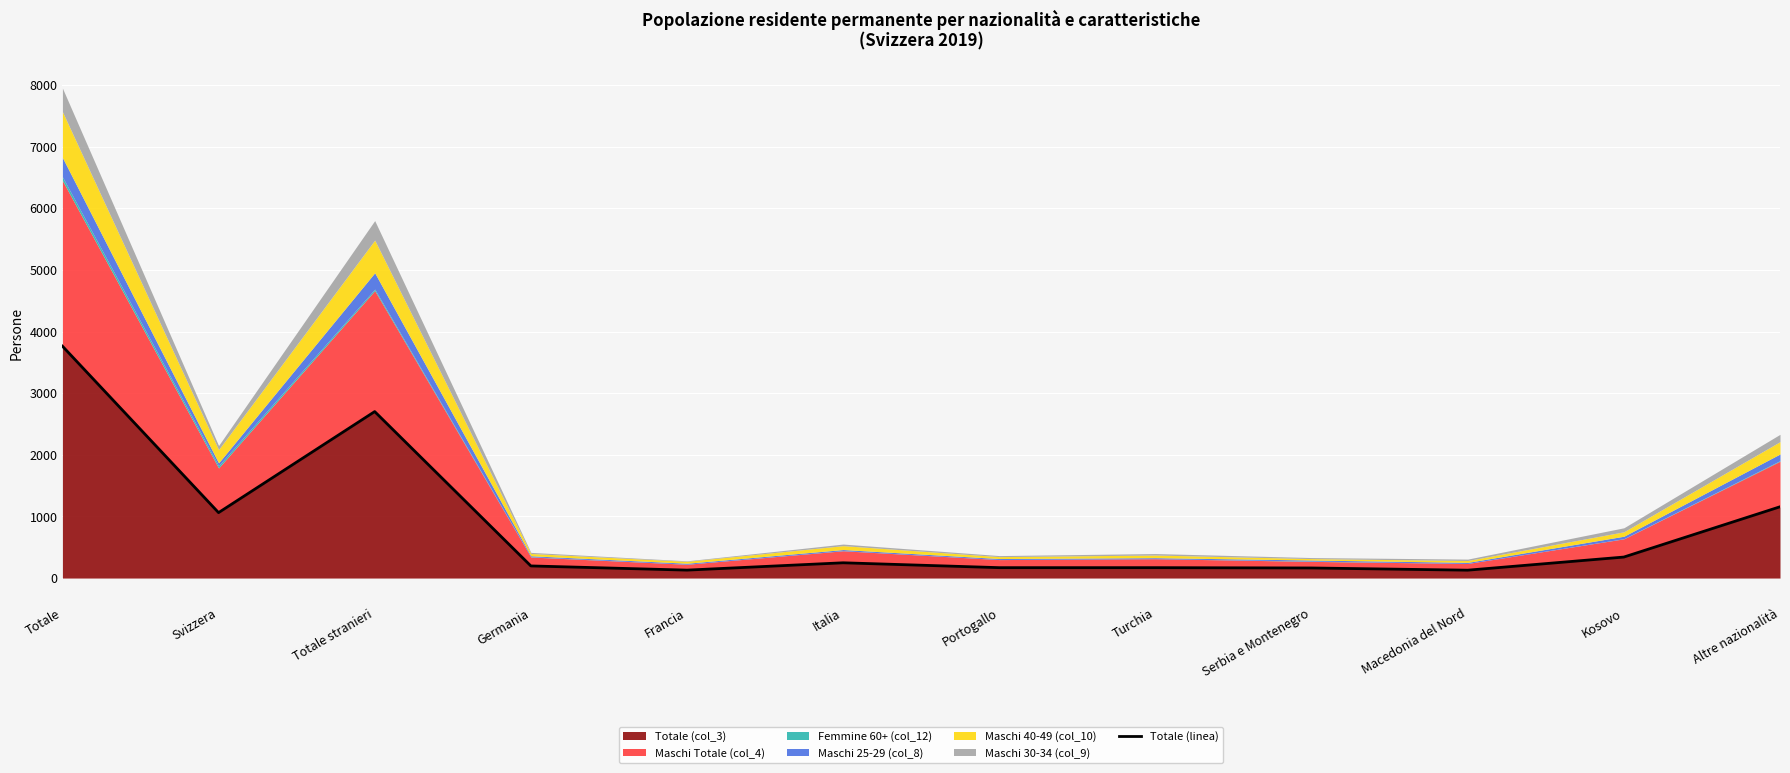

What is the smallest value displayed?

128